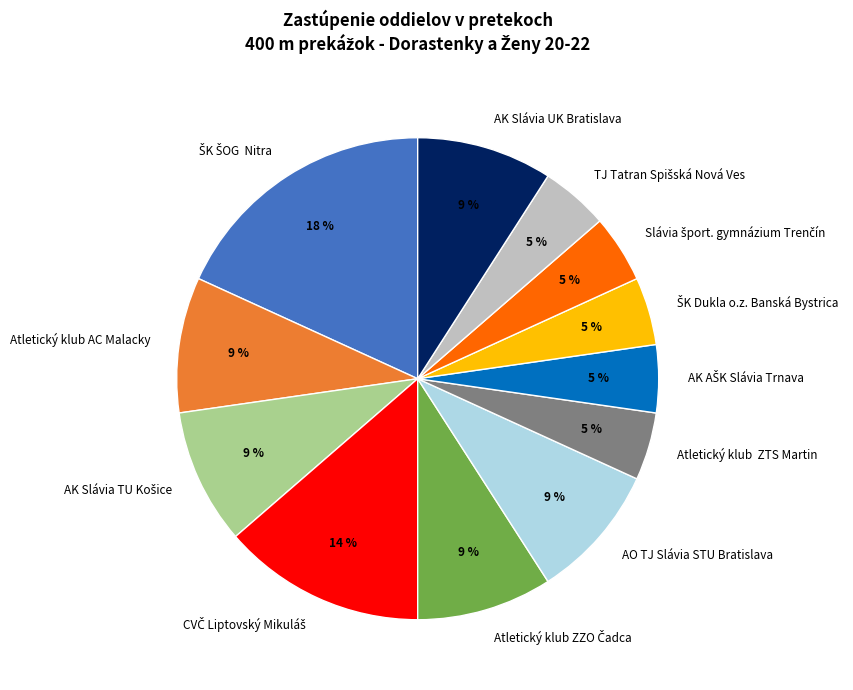

True or false: AO TJ Slávia STU Bratislava accounts for 9% of the total.

True